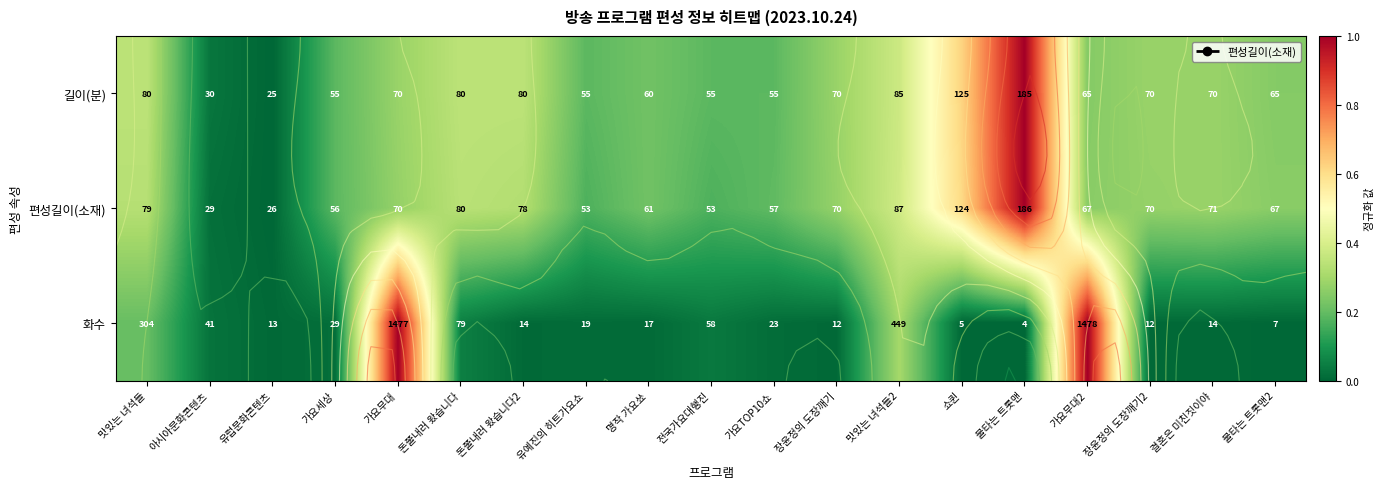

Between 맛있는 녀석들2 and 쇼퀸, which is larger?

쇼퀸